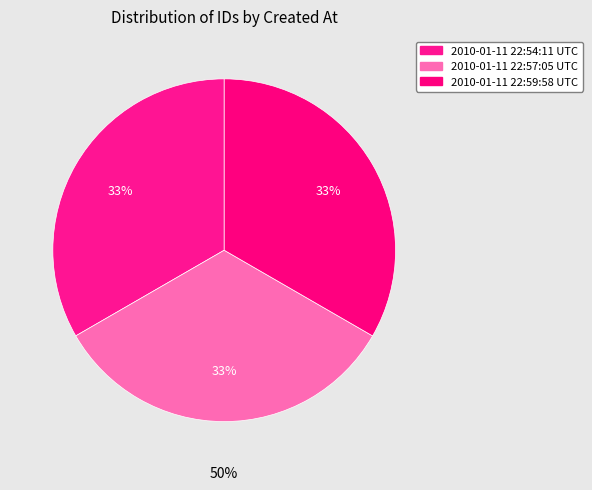

How many segments does this pie chart have?

3